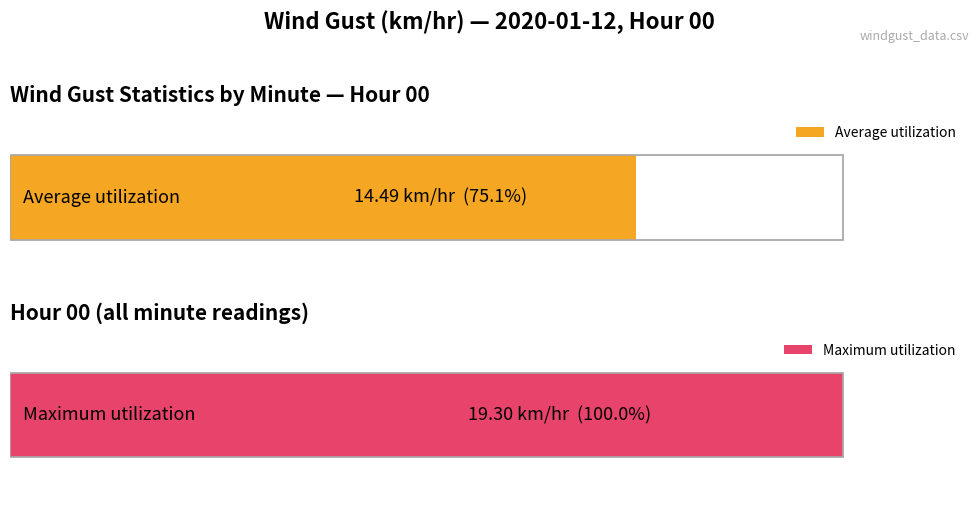

Count the number of data series in this chart.

2